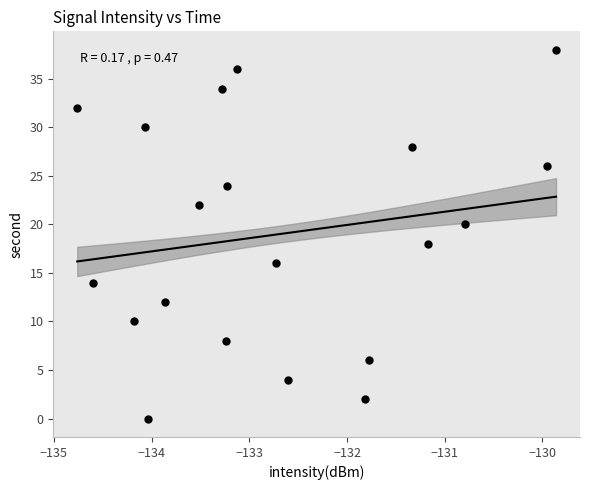

What is the range of Y values (max minus min)?

38